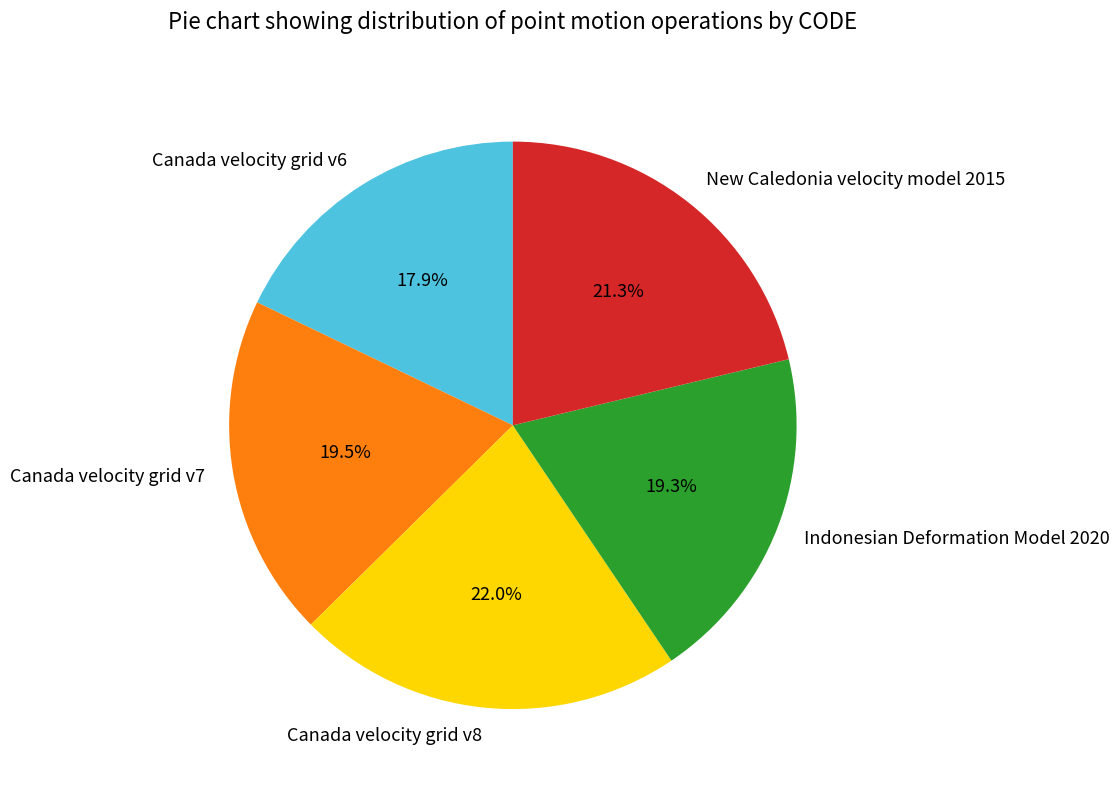

Which category has the biggest portion of the pie?

Canada velocity grid v8